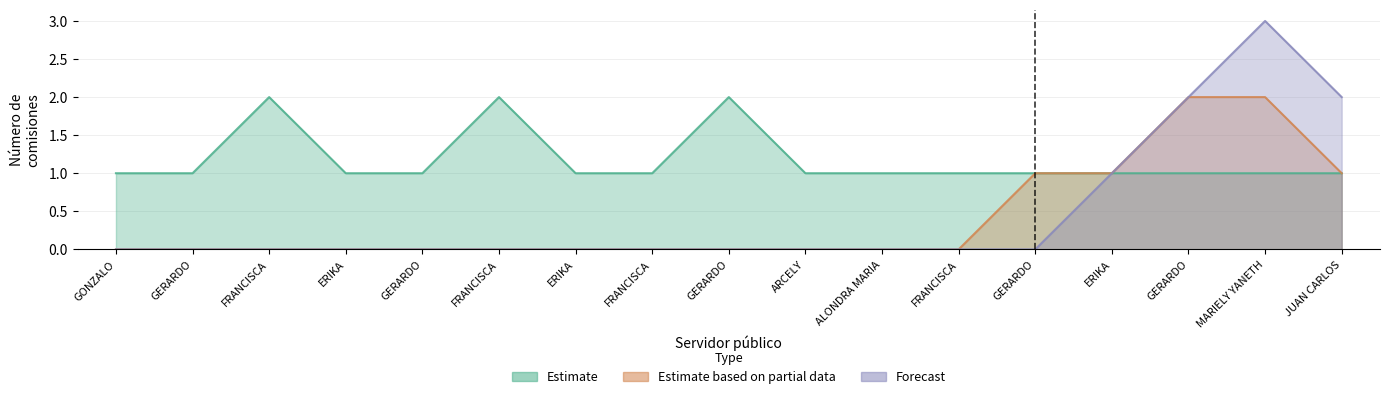

What is the total value across all series at FRANCISCA?

2